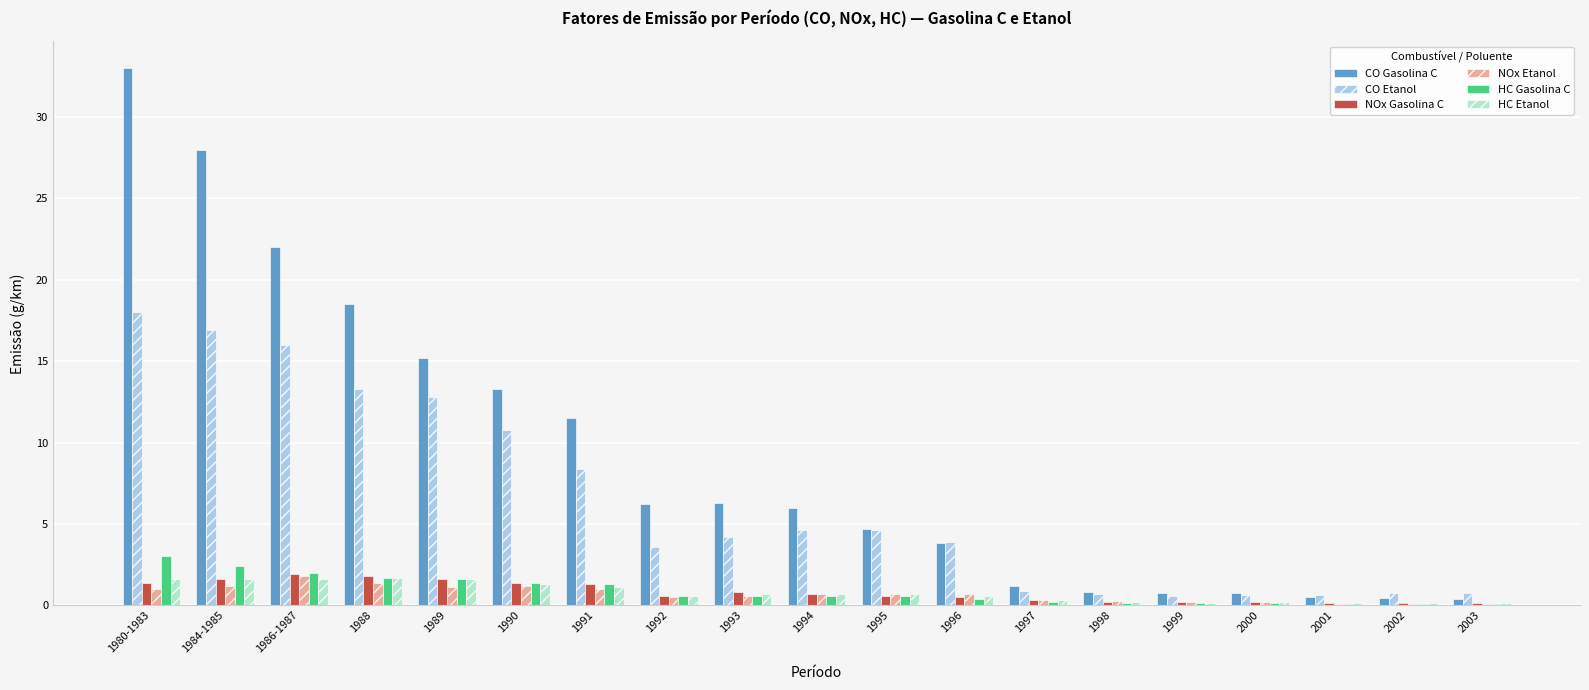

What is the sum of all CO Etanol values?

122.1